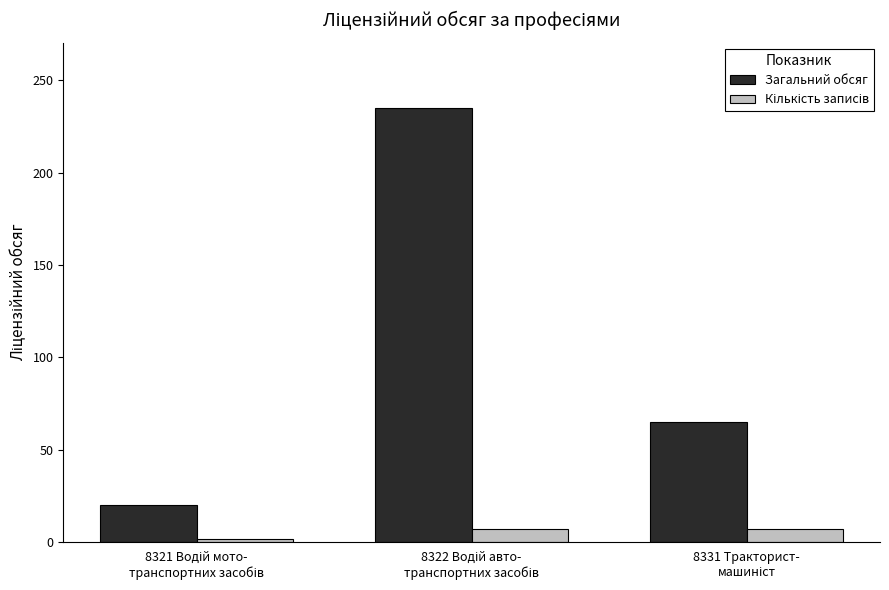

Count the number of data series in this chart.

2